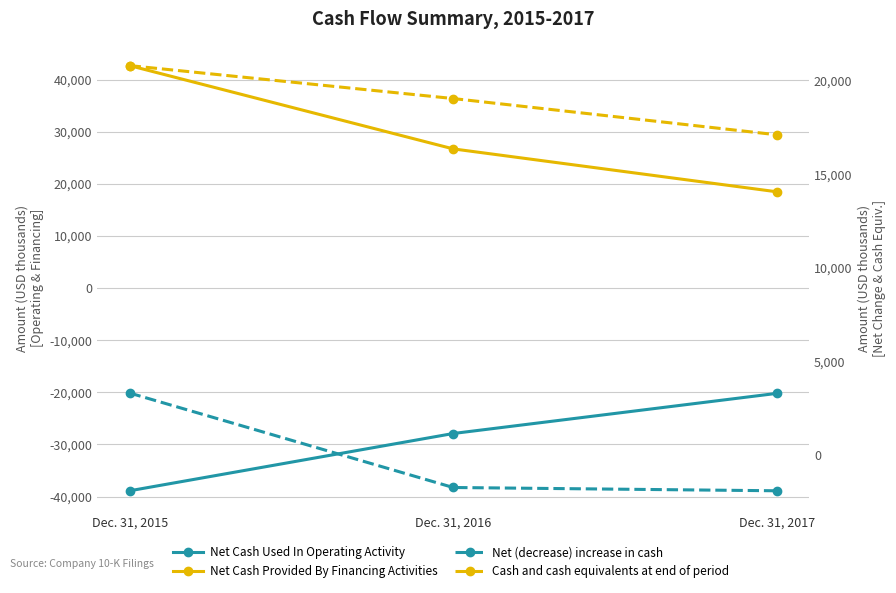

Reading right to left, transcribe all the data shown in this chart.

Net Cash Used In Operating Activity: -20204	-27901	-38890
Net Cash Provided By Financing Activities: 18477	26707	42684
Net (decrease) increase in cash: -1939	-1763	3293
Cash and cash equivalents at end of period: 17116	19055	20818